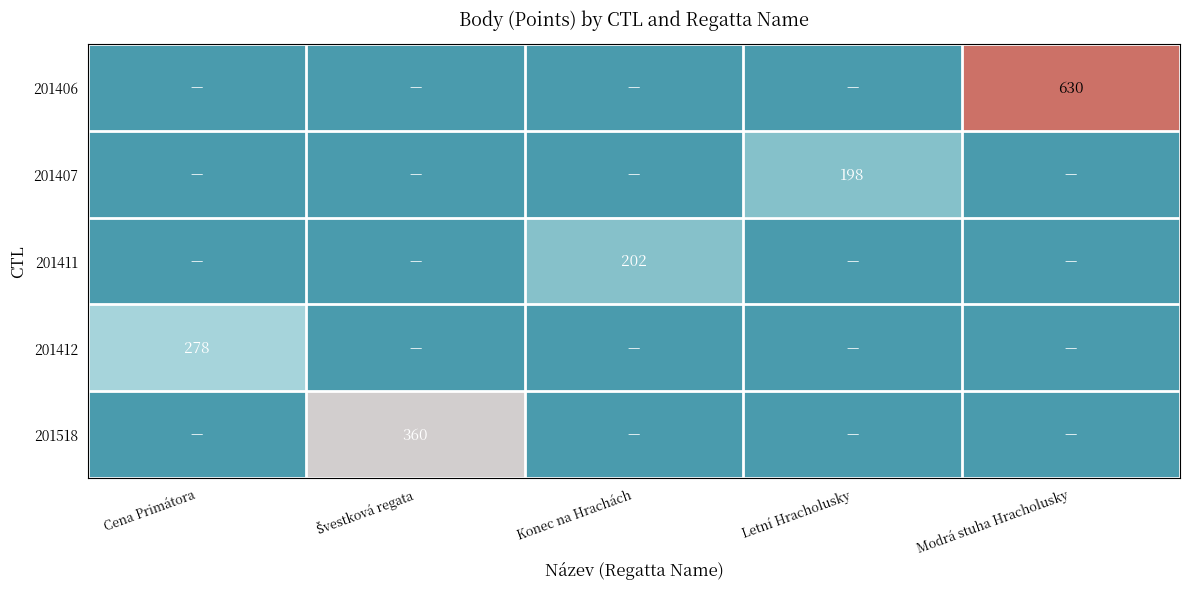

What is the difference between the highest and lowest values at Švestková regata?

360